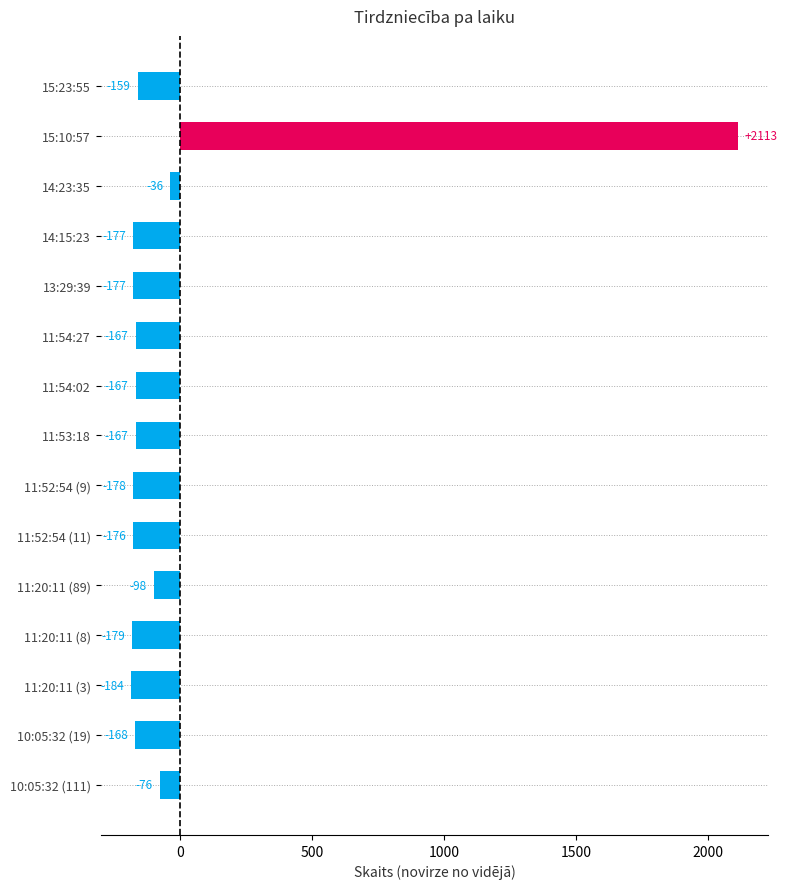

What is the label of the 11th bar from the bottom?

13:29:39